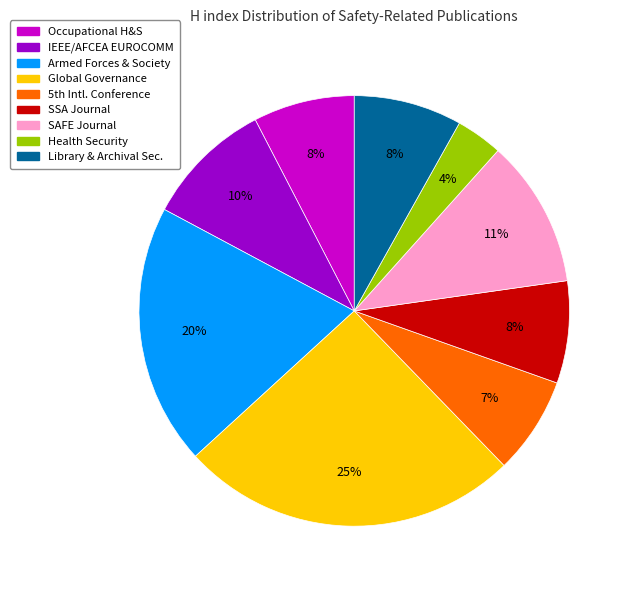

Which category has the smallest portion of the pie?

Health Security